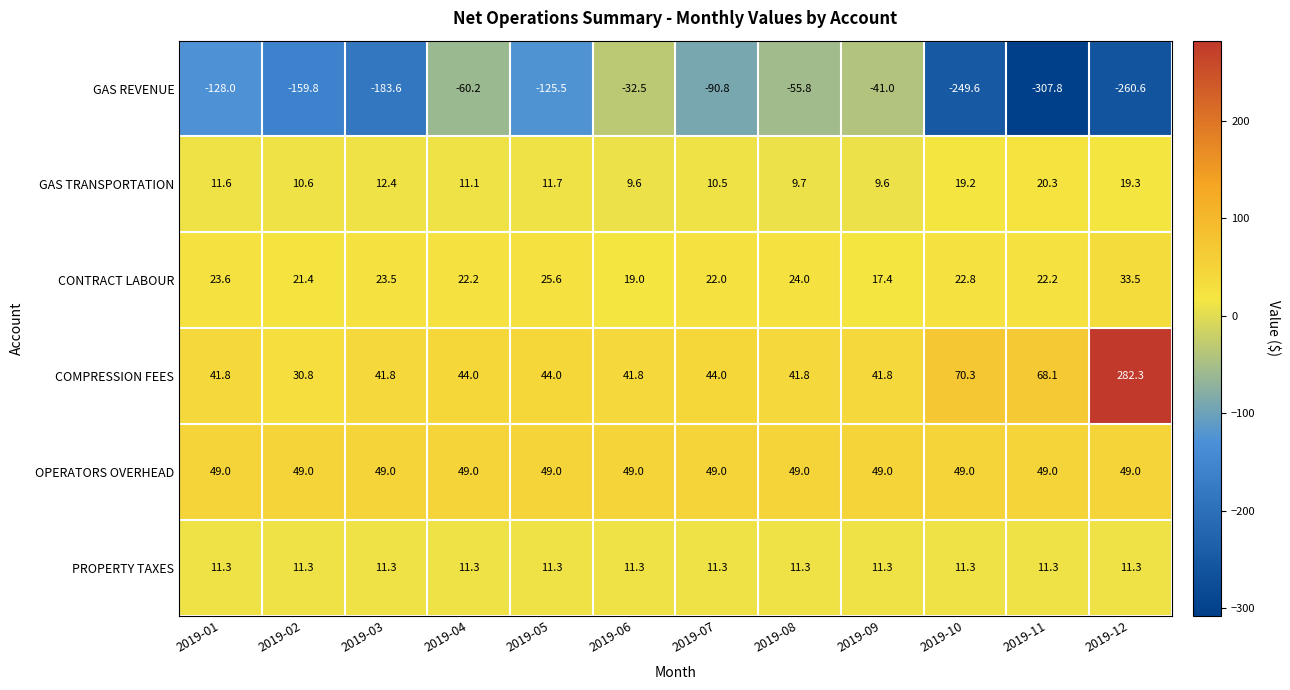

Which category has the highest value in the CONTRACT LABOUR series?

2019-12